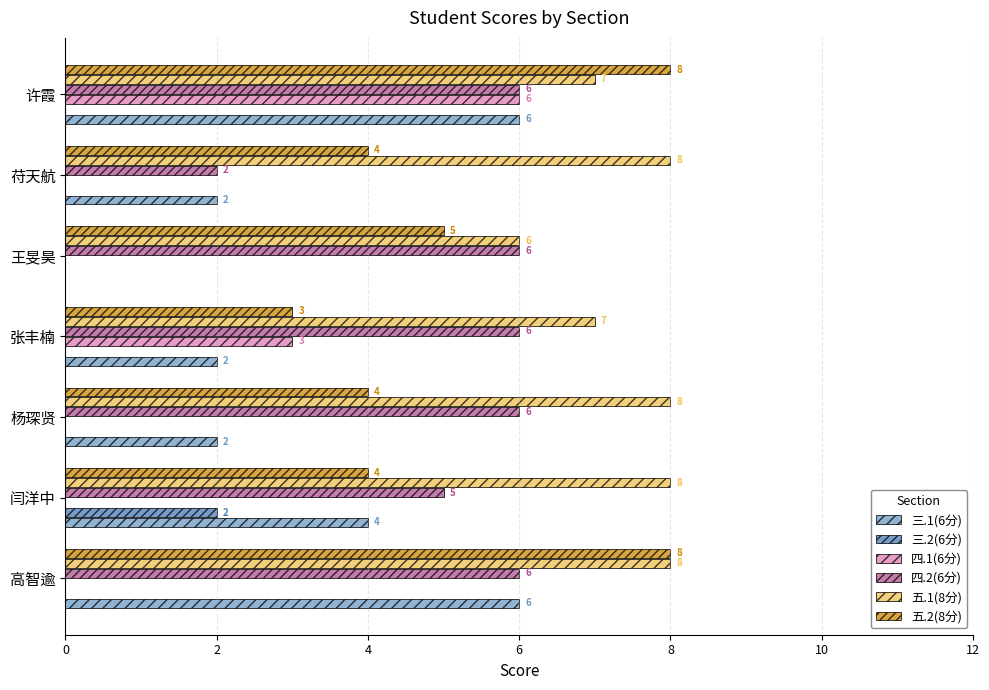

True or false: 三.1(6分) has a value of 3 at 苻天航.

False